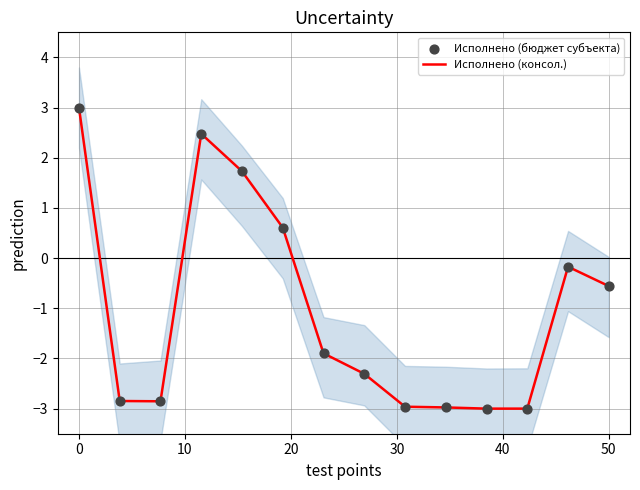

Which series has the largest total across all categories?

Исполнено (консол.)